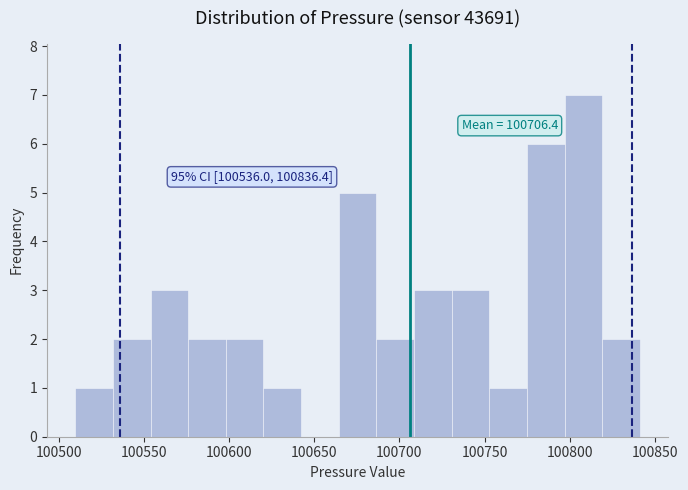

Over which range of the x-axis is the bar tallest?

100795 to 100820